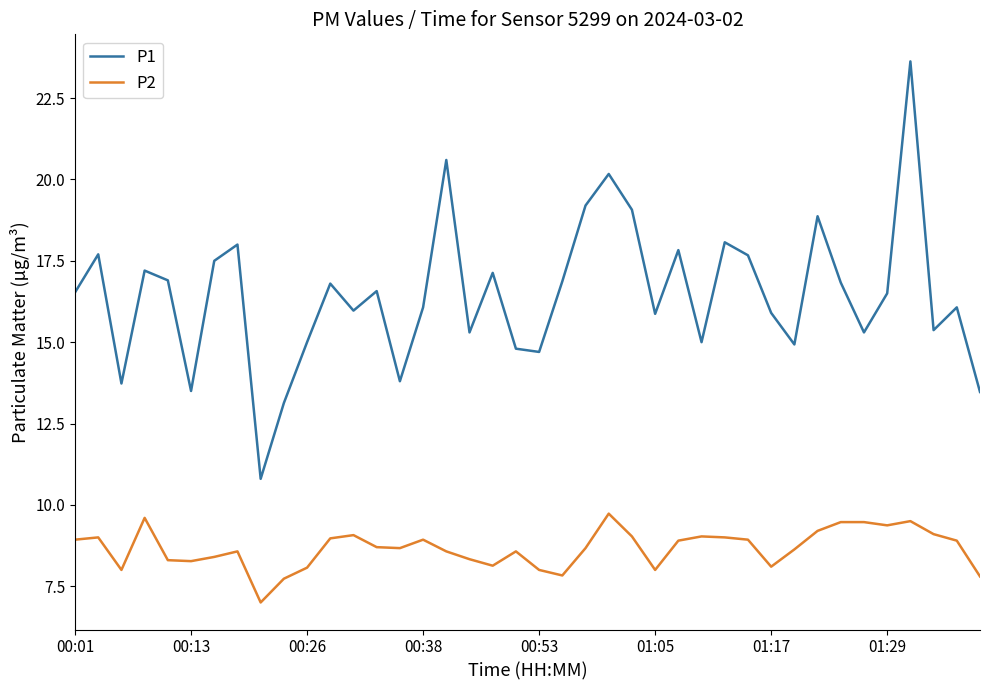

Which series has the widest spread of values?

P1